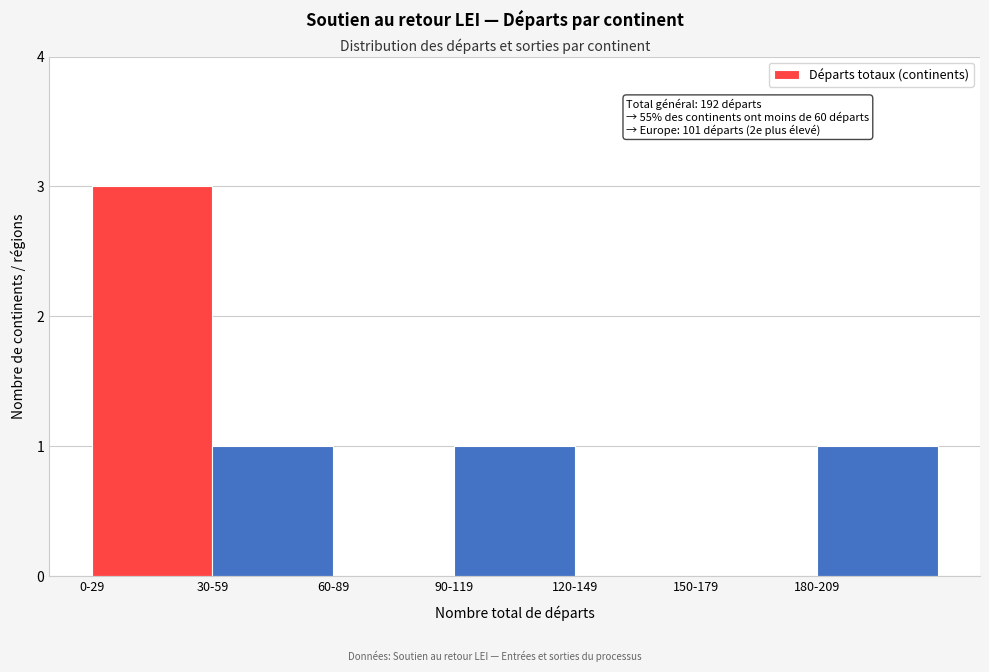

Reading left to right, what are all the values shown in this chart?

0-29=3	30-59=1	60-89=0	90-119=1	120-149=0	150-179=0	180-209=1